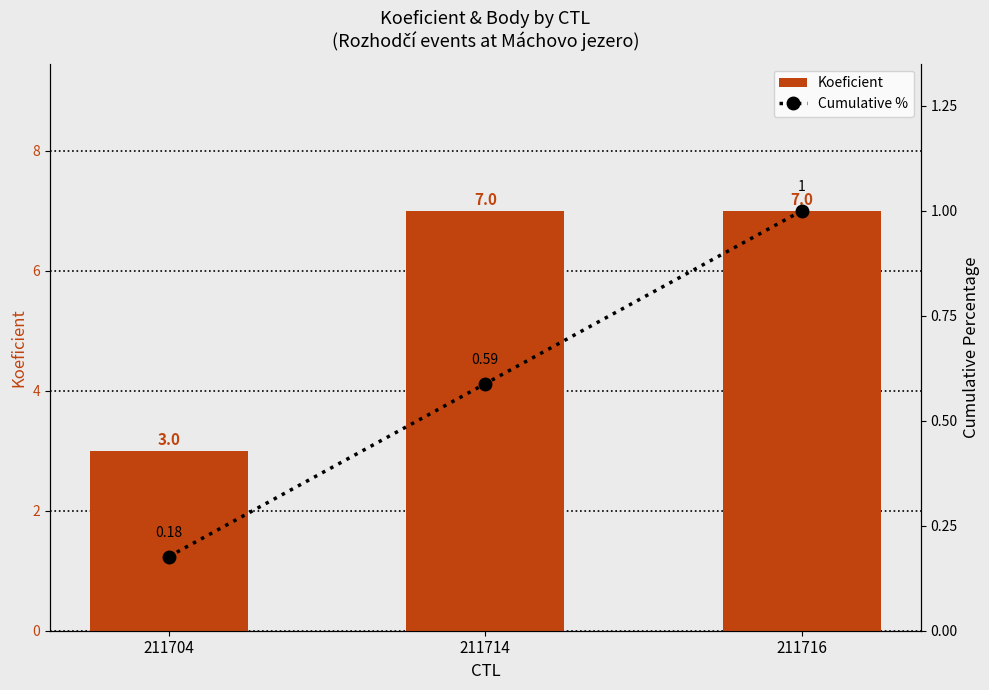

Which series changed the most between 211704 and 211714?

Koeficient